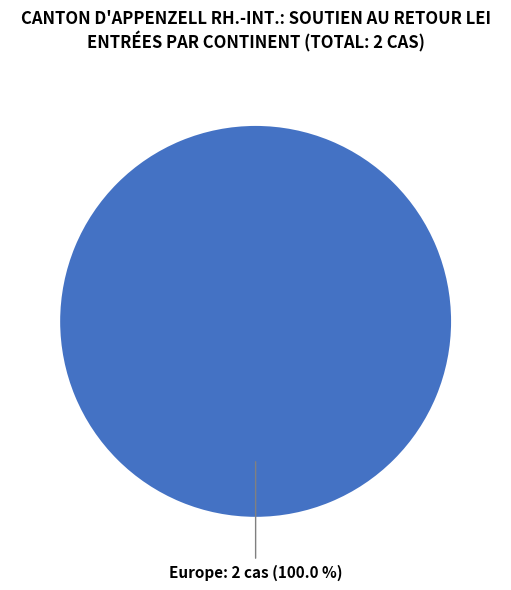

Is there a majority slice in this chart?

Yes